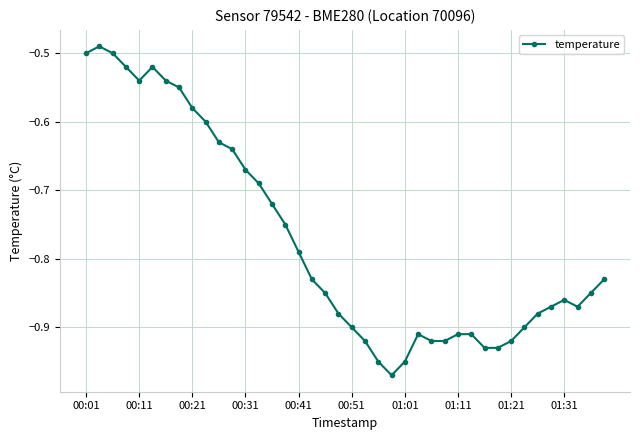

True or false: the data has more than 0 interior local peaks.

True